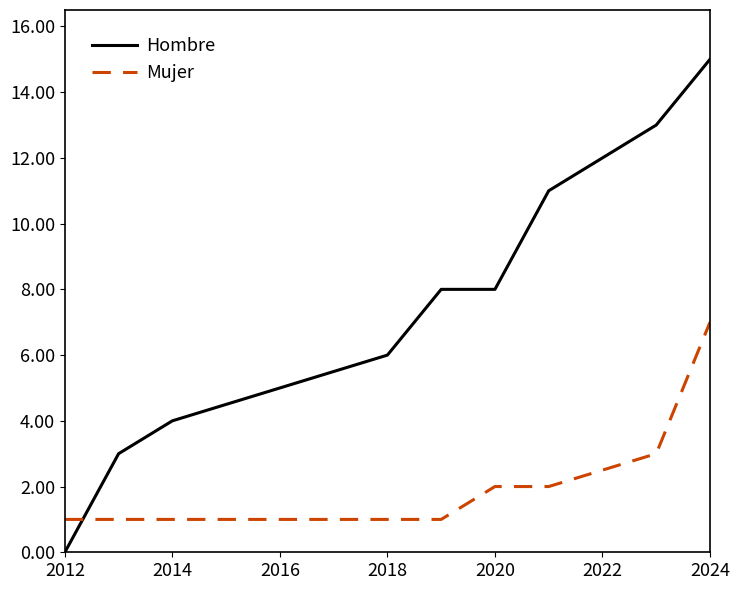

How many lines are shown in the chart?

2